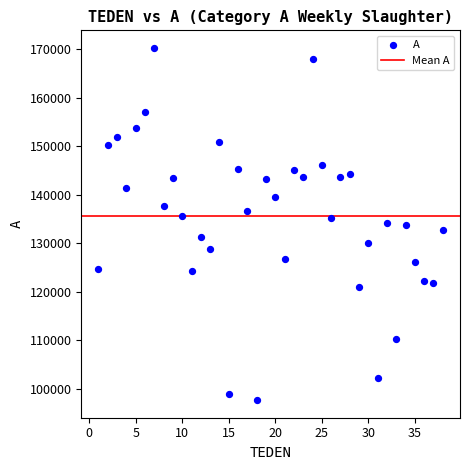

What is the range of X values (max minus min)?

37